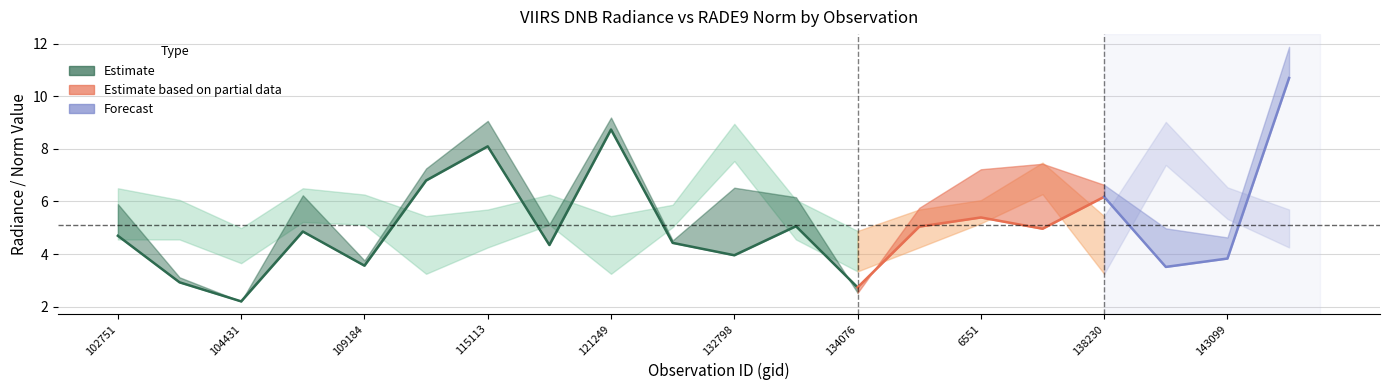

What is the difference between the maximum and minimum values in the dnbrad series?

9.7